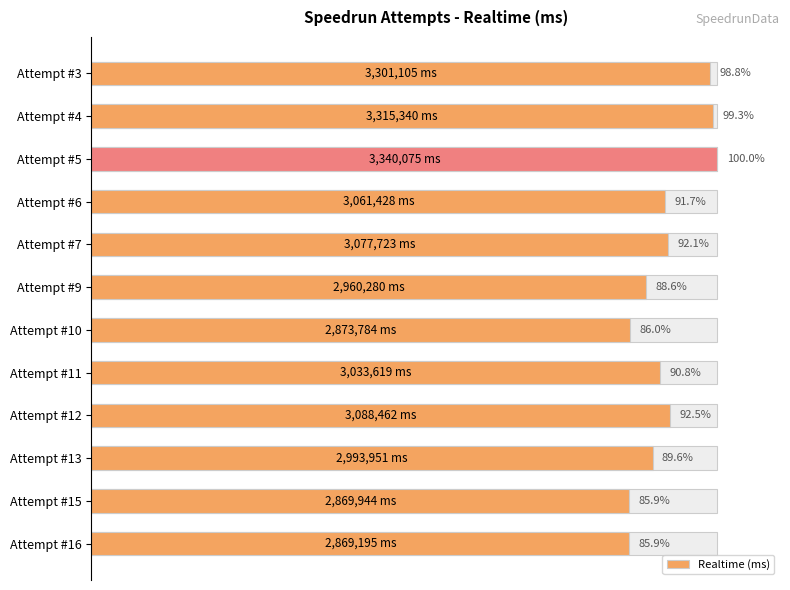

How many values exceed 91?

6